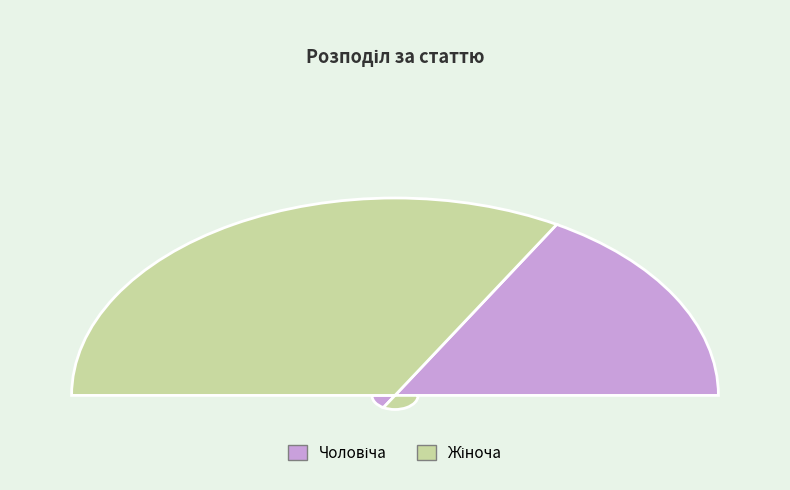

To the nearest percent, what is the difference between the Чоловіча and Жіноча slice percentages?

33%